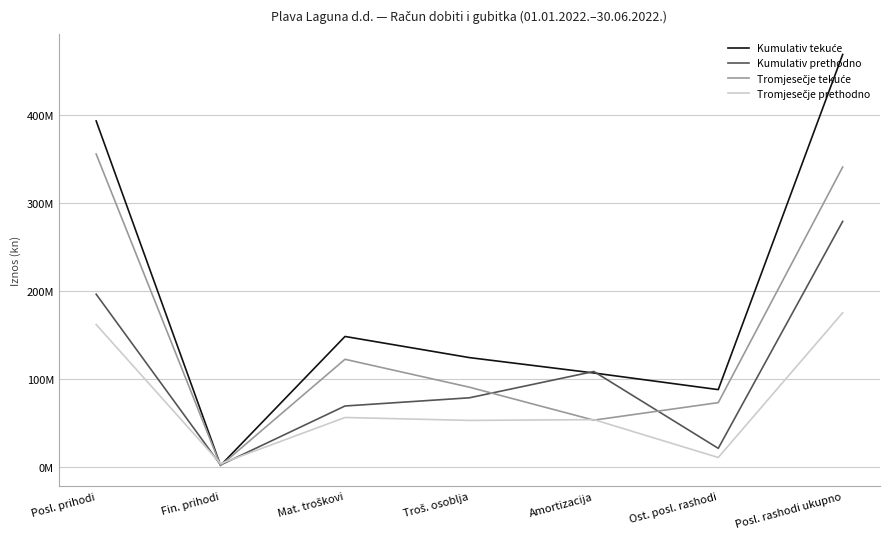

At Mat. troškovi, list the series in order from largest to smallest.

Kumulativ tekuće, Tromjesečje tekuće, Kumulativ prethodno, Tromjesečje prethodno